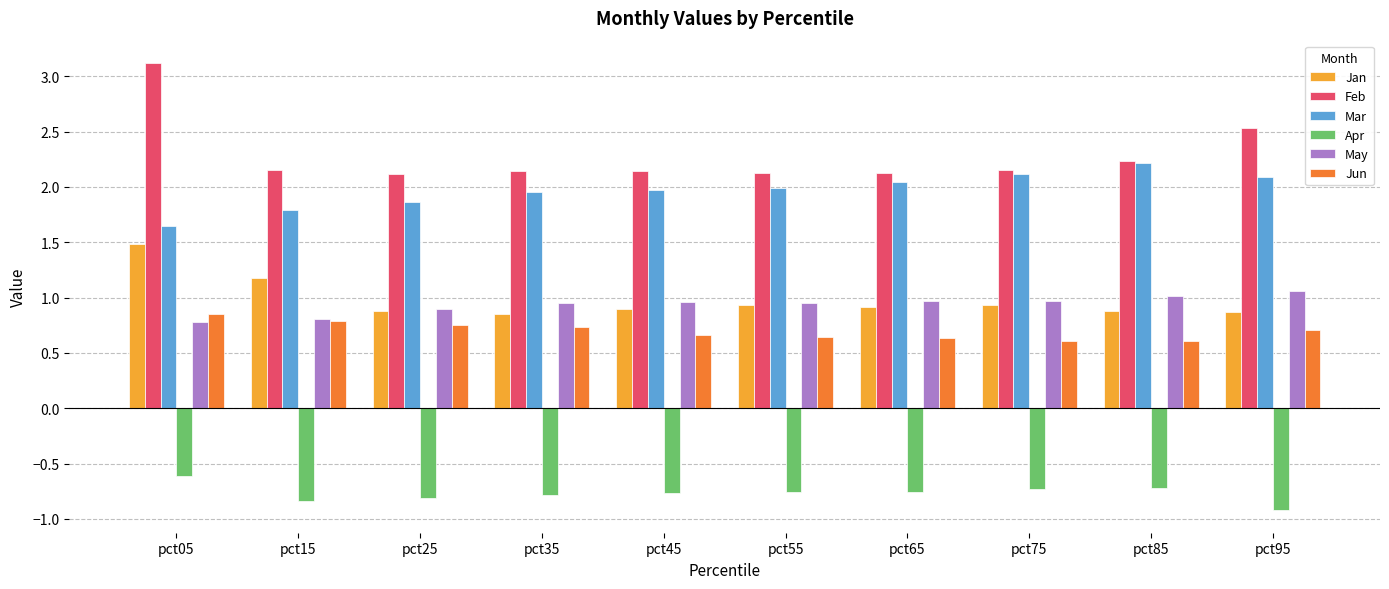

The May series shows 0.8 at pct15. True or false?

True